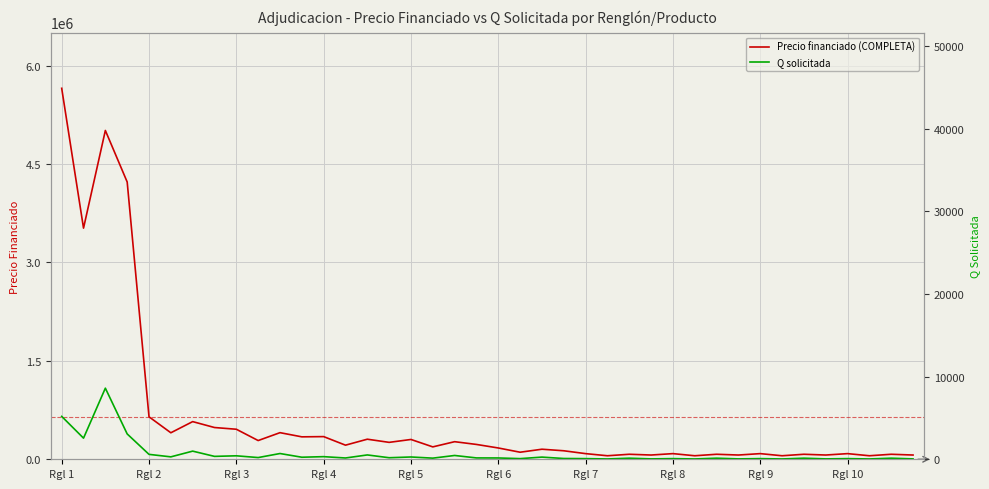

Which category has the highest value in the Precio financiado (COMPLETA) series?

Rgl 1